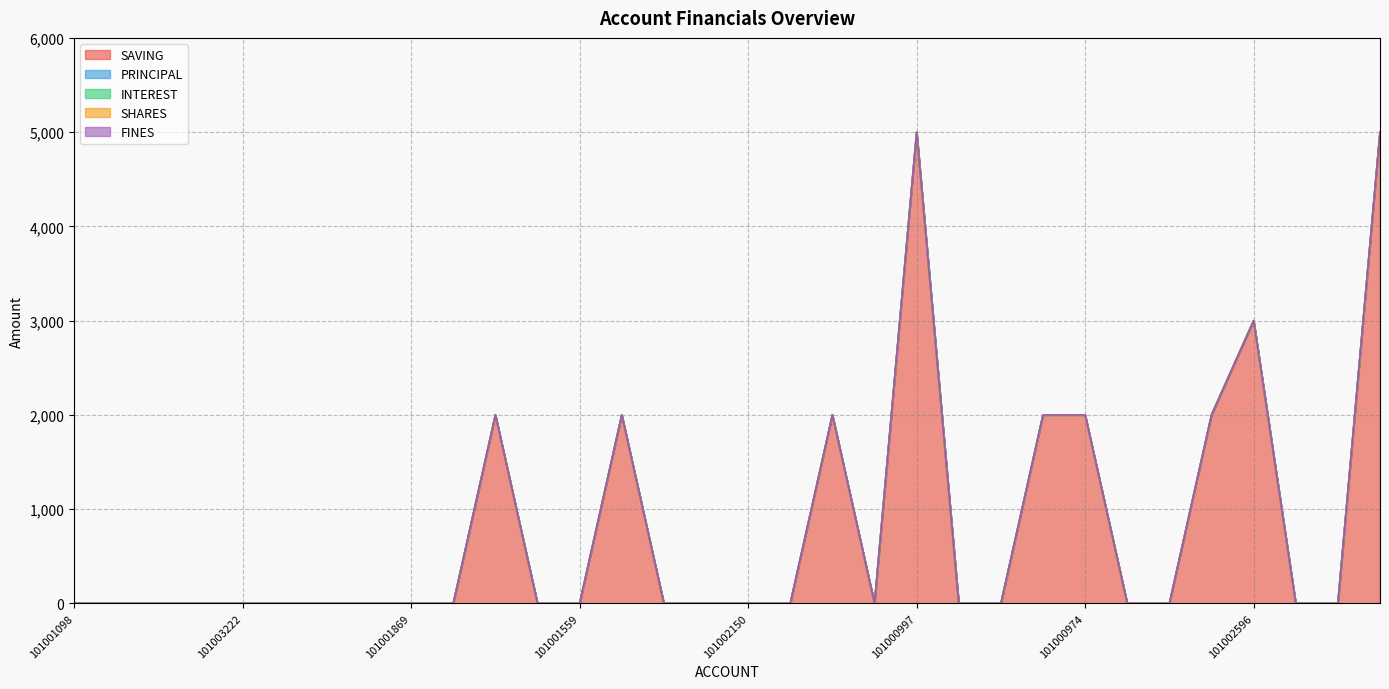

Which has a higher value, 101003223 or 101000996?

101003223